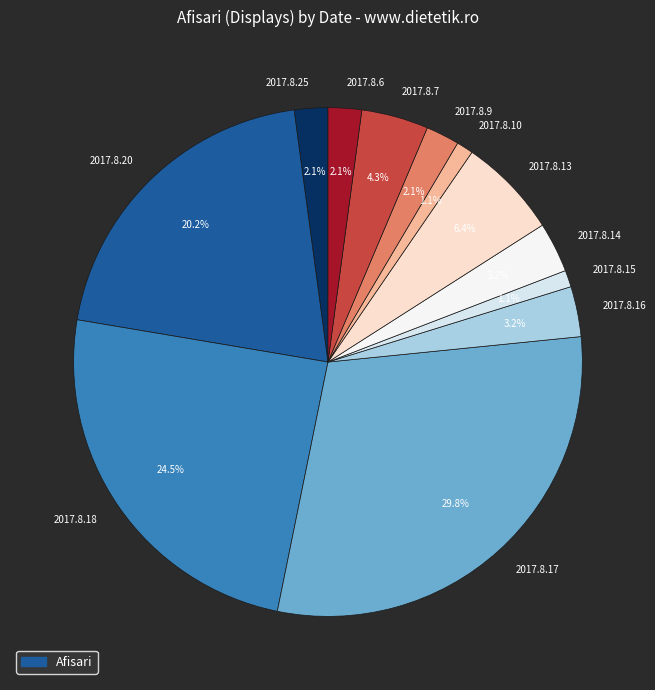

Is it true that 2017.8.14 is 3% of the pie?

True